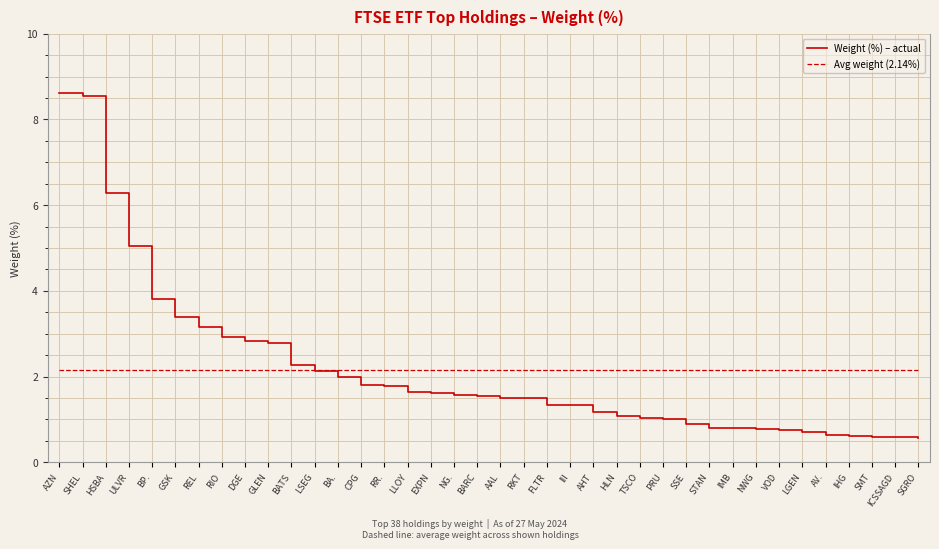

What position from the right is HLN?

14